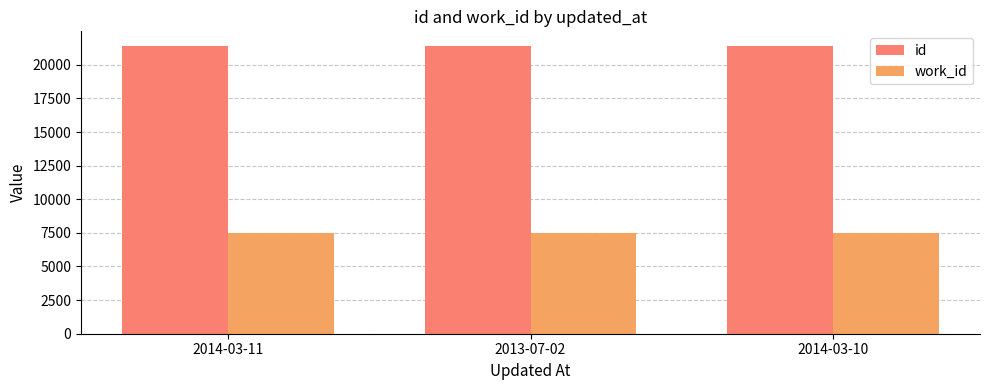

Is it true that id equals 21411 at 2013-07-02?

True